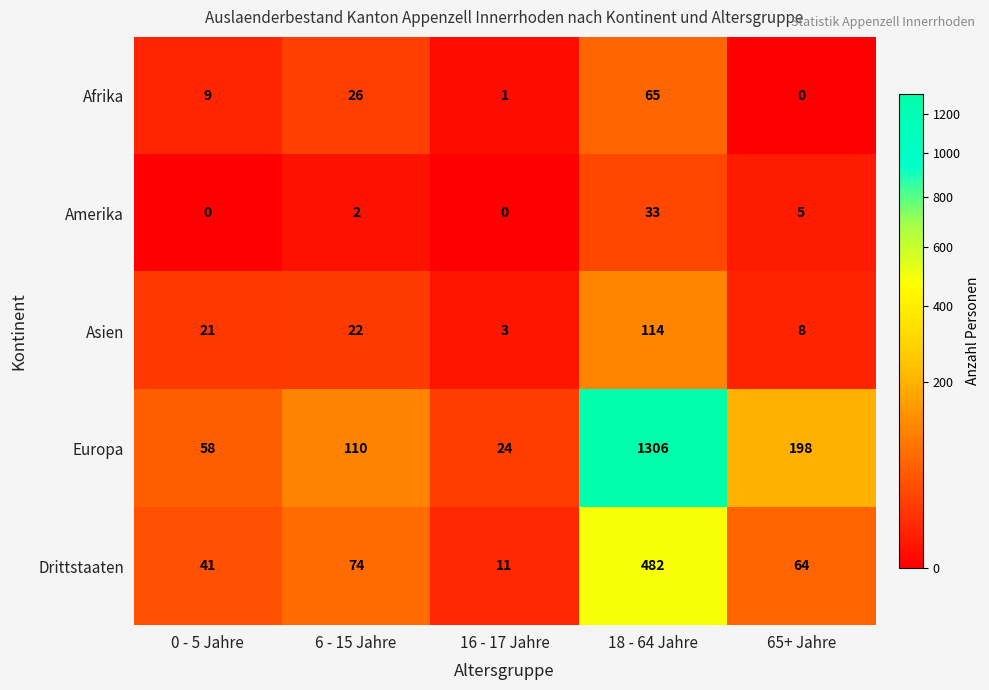

At 6 - 15 Jahre, list the series in order from largest to smallest.

Europa, Drittstaaten, Afrika, Asien, Amerika